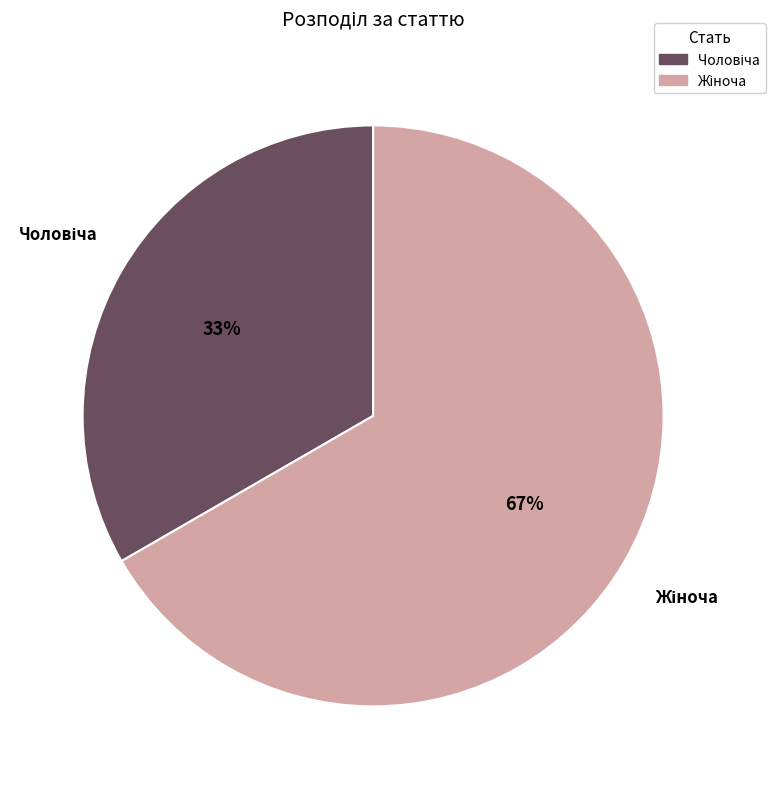

To the nearest percent, what is the average slice percentage?

50%